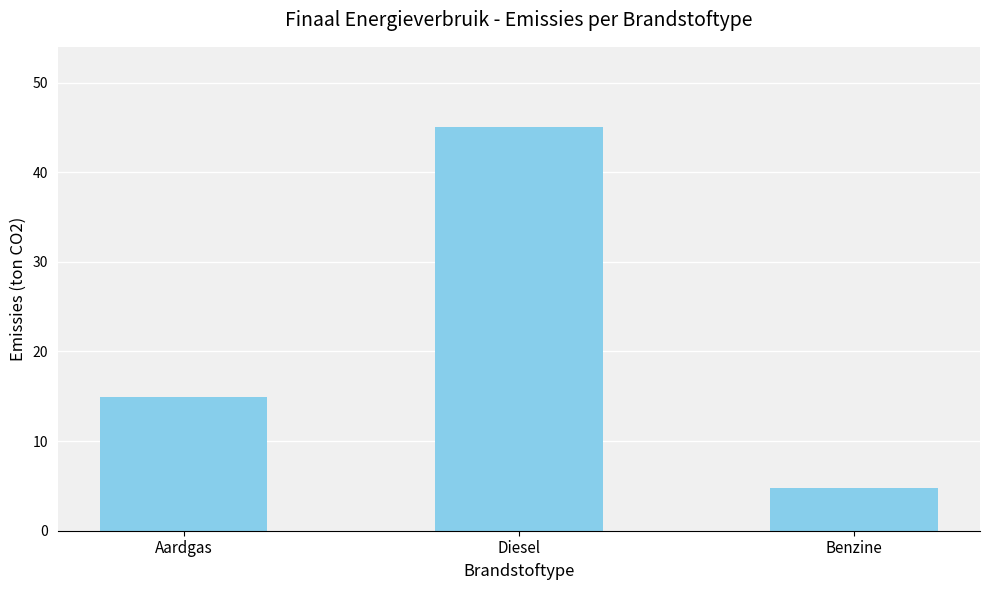

How many values exceed 14?

2